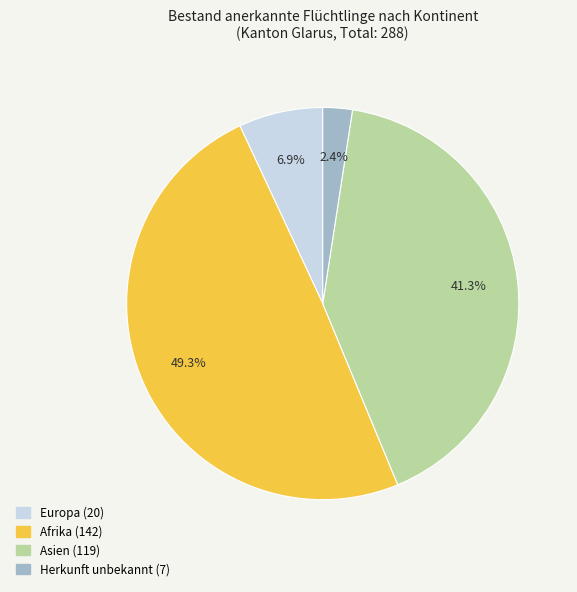

Does any single category account for the majority?

No